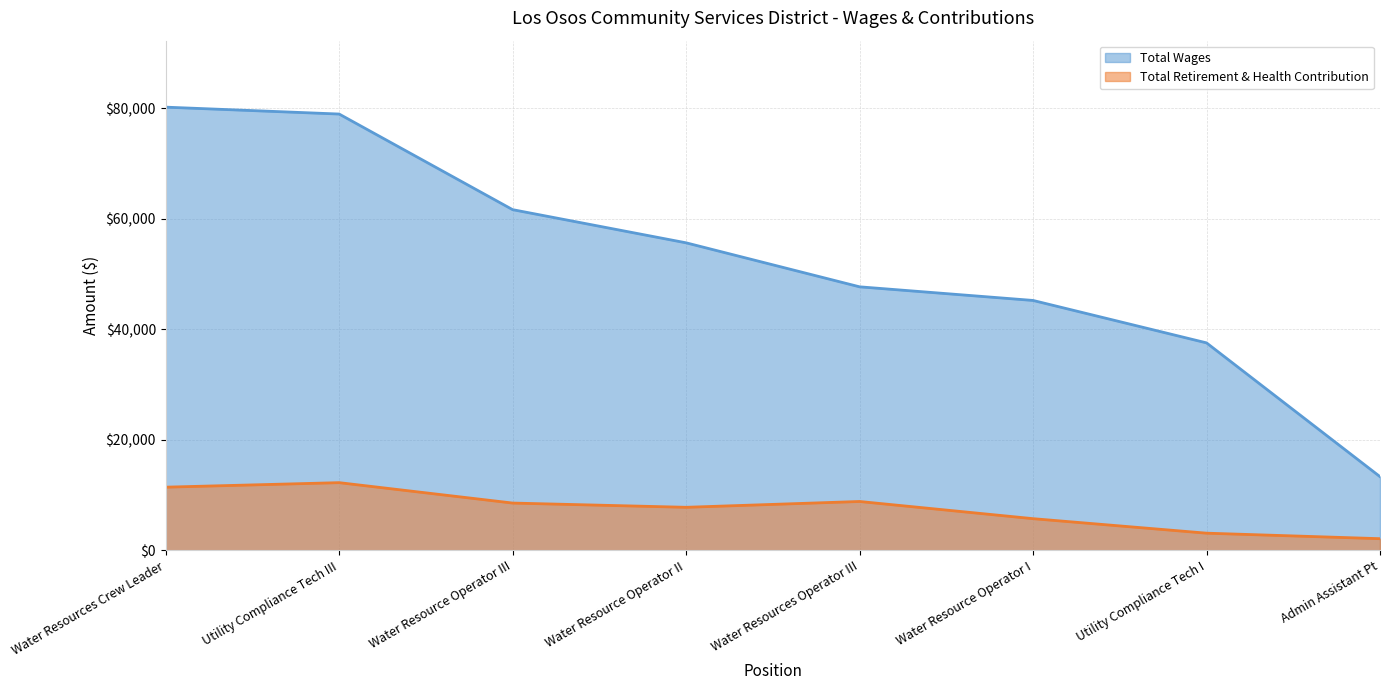

How many data points in Total Wages are less than 55667?

4